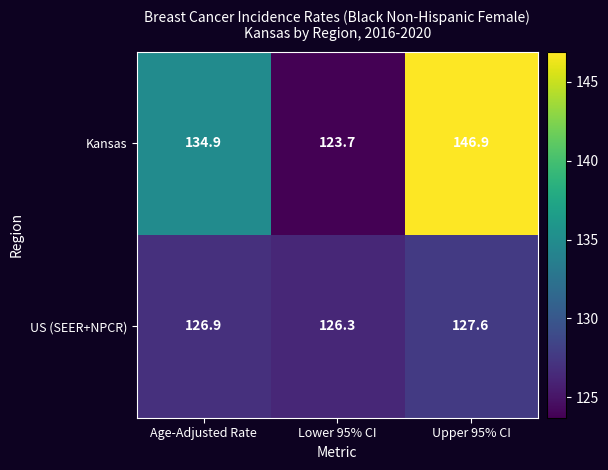

List the series in order of their overall mean, highest first.

Kansas, US (SEER+NPCR)